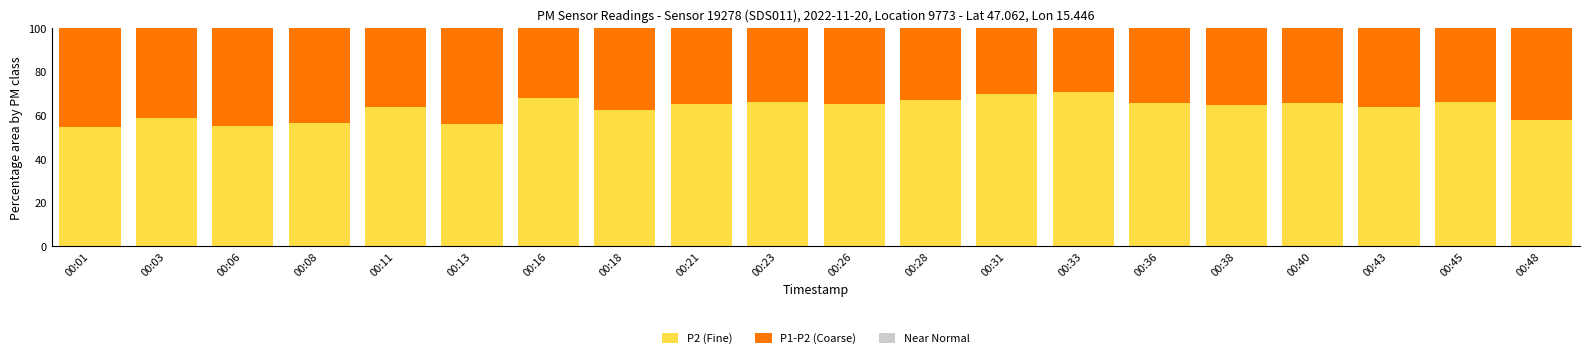

What is the total value across all series at 00:03?

100.0